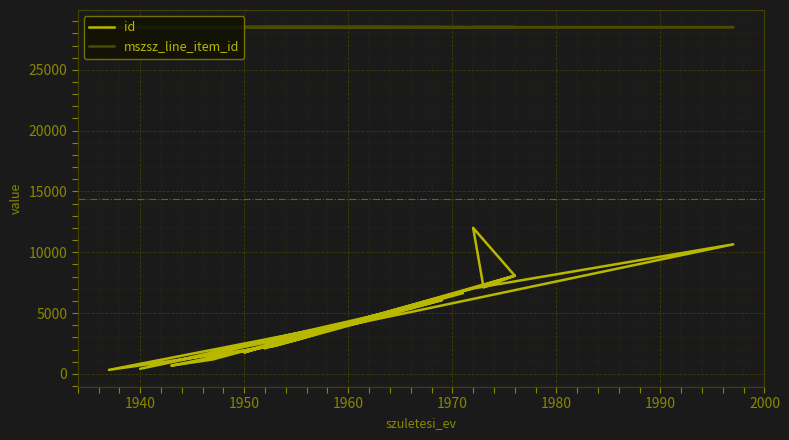

True or false: mszsz_line_item_id has a value of 28510 at 1980.

True